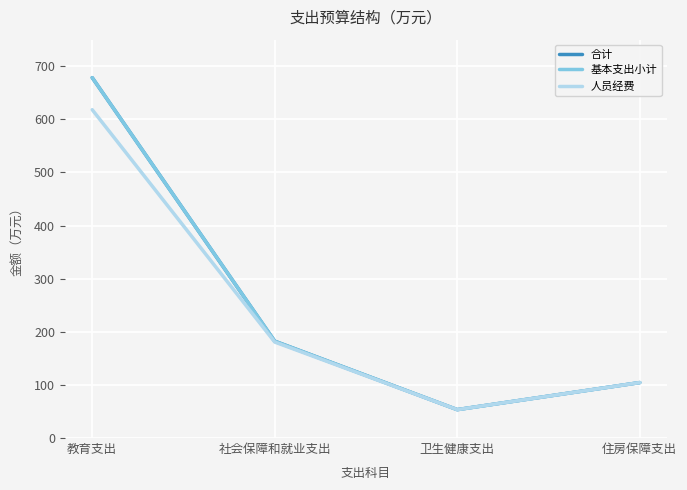

Does the chart have visible grid lines?

Yes